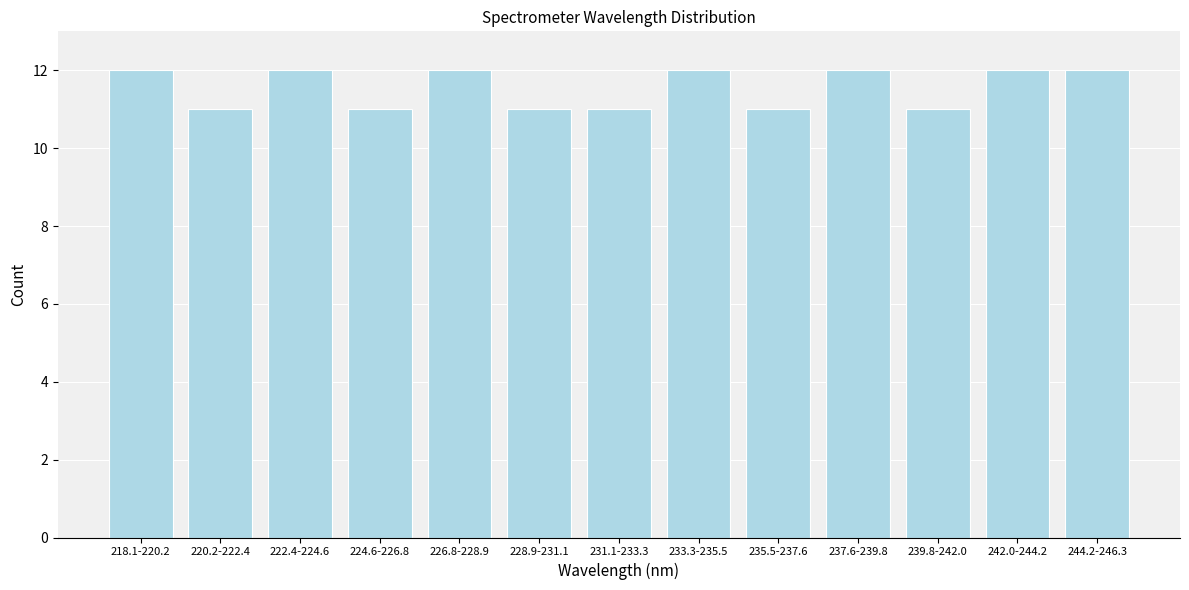

Reading right to left, extract all data points from this chart.

12	12	11	12	11	12	11	11	12	11	12	11	12